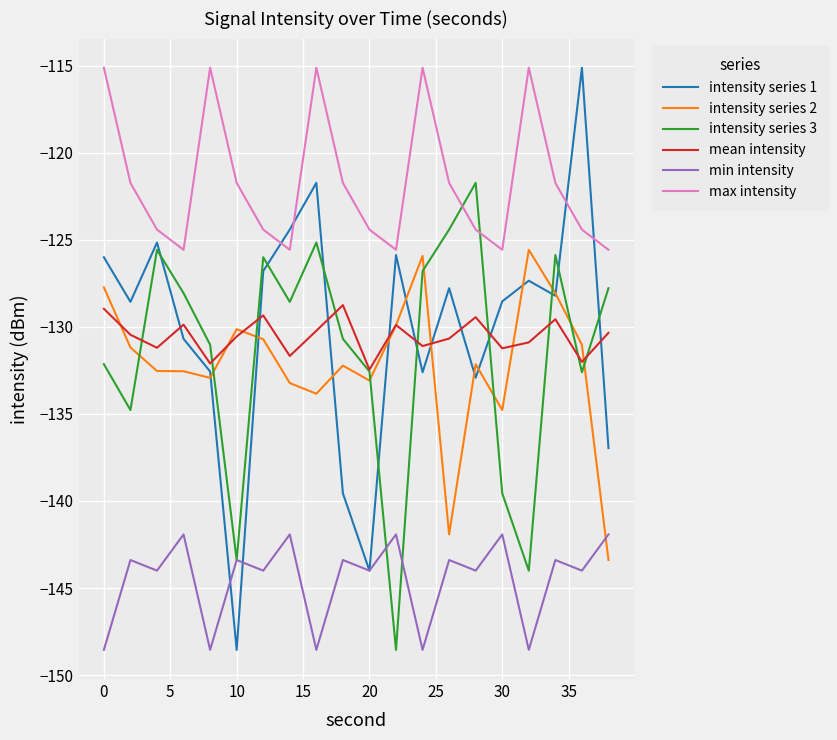

After their last crossing, which series has the higher values: intensity series 2 or min intensity?

min intensity